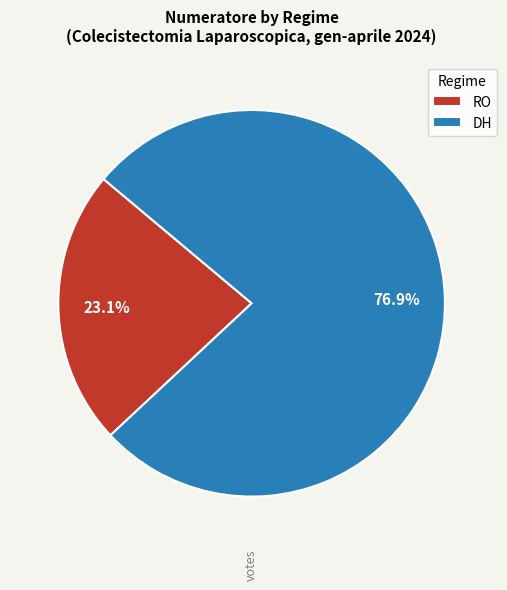

True or false: DH accounts for 77% of the total.

True